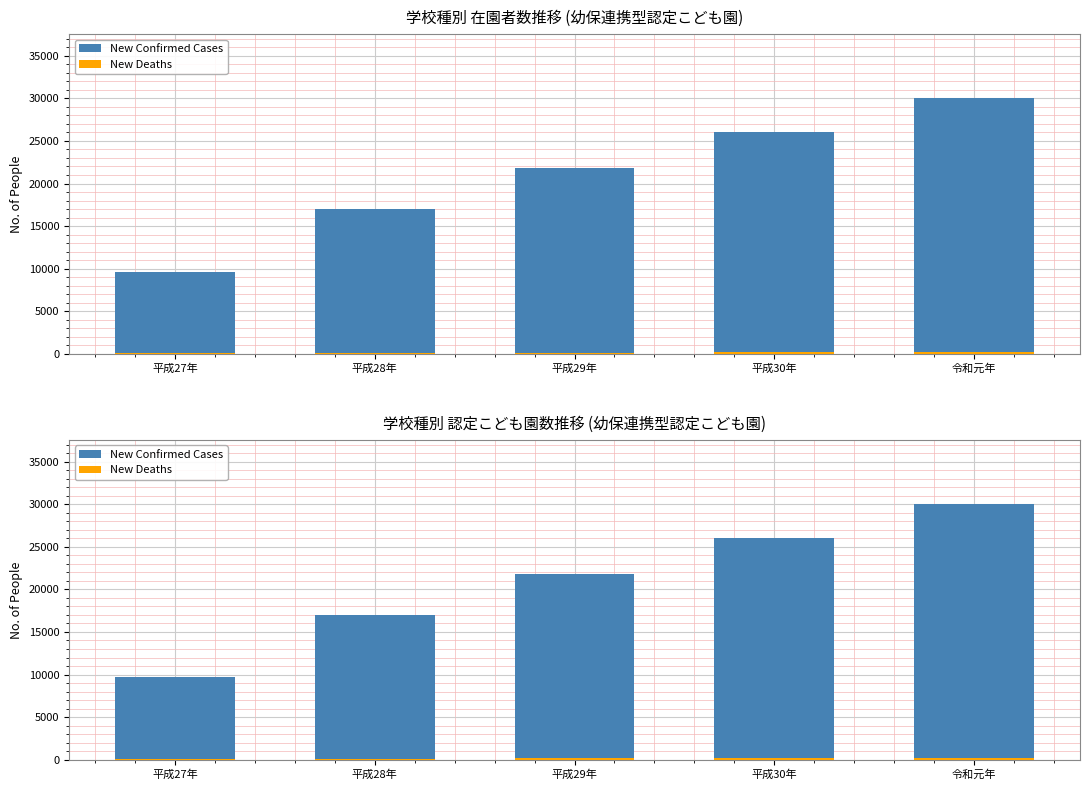

True or false: New Confirmed Cases has a value of 21810 at 平成29年.

True